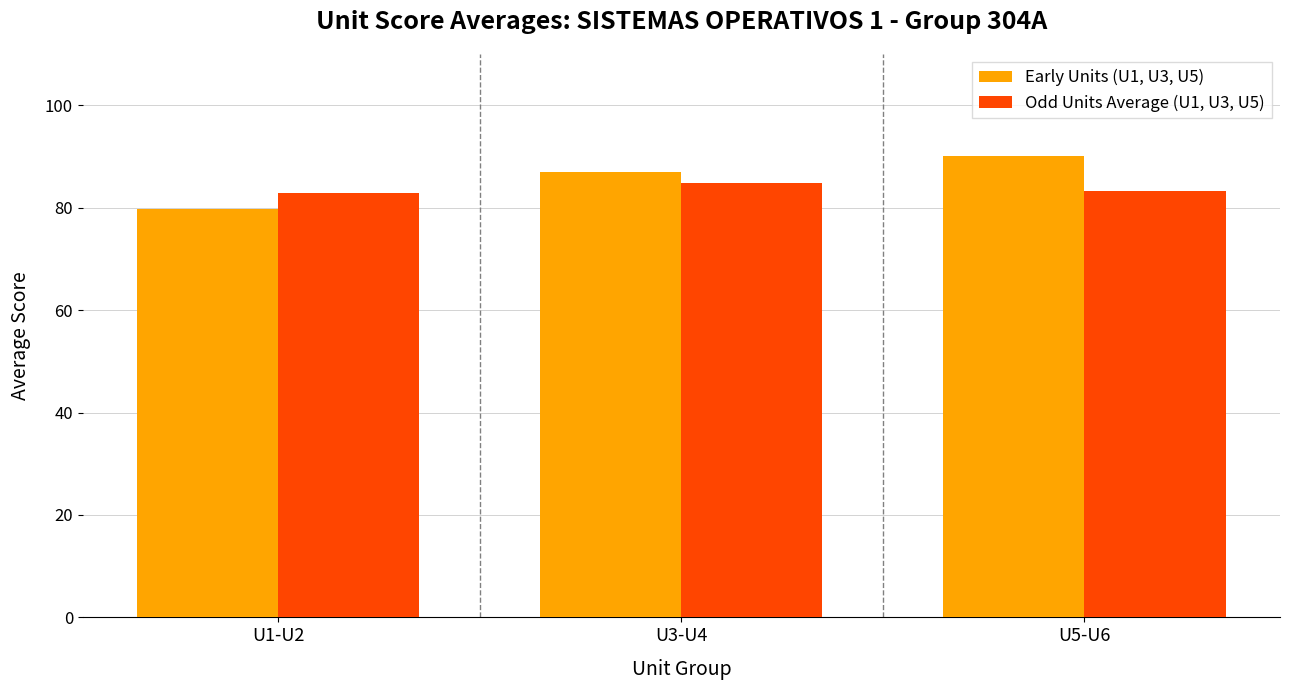

What is the sum of all Early Units (U1, U3, U5) values?

256.9